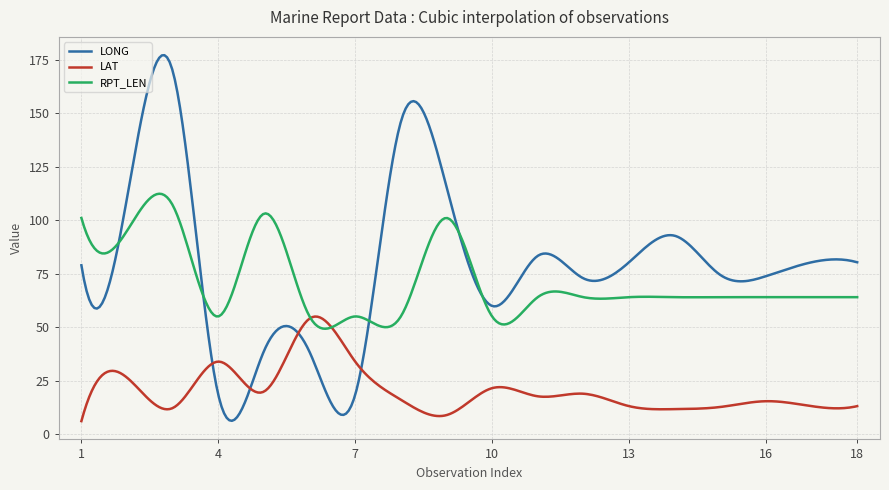

Which series has the widest spread of values?

LONG